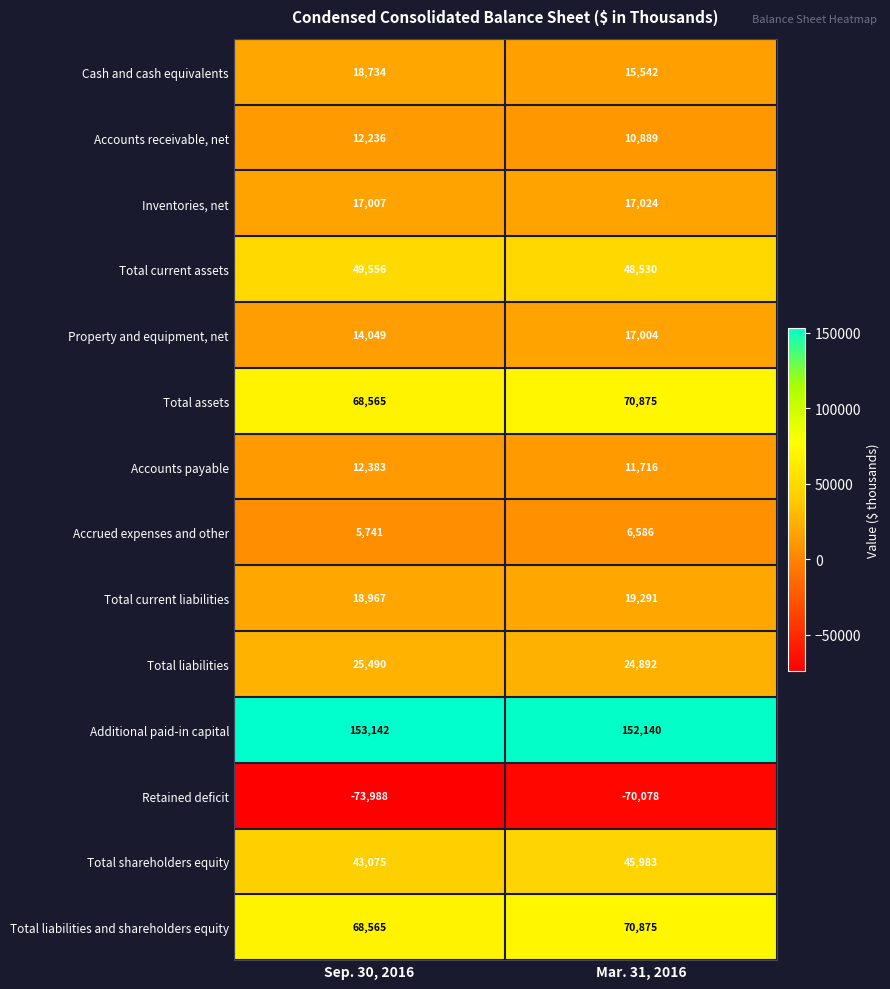

How many distinct data groups are displayed?

14